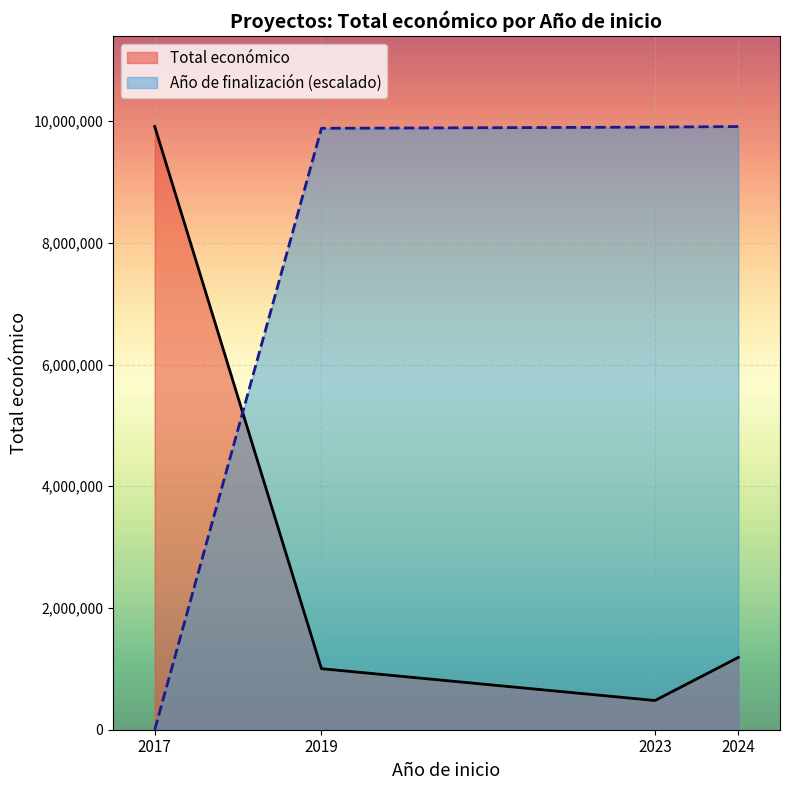

Rank the series by their average value, from lowest to highest.

Total económico, Año de finalización (escalado)